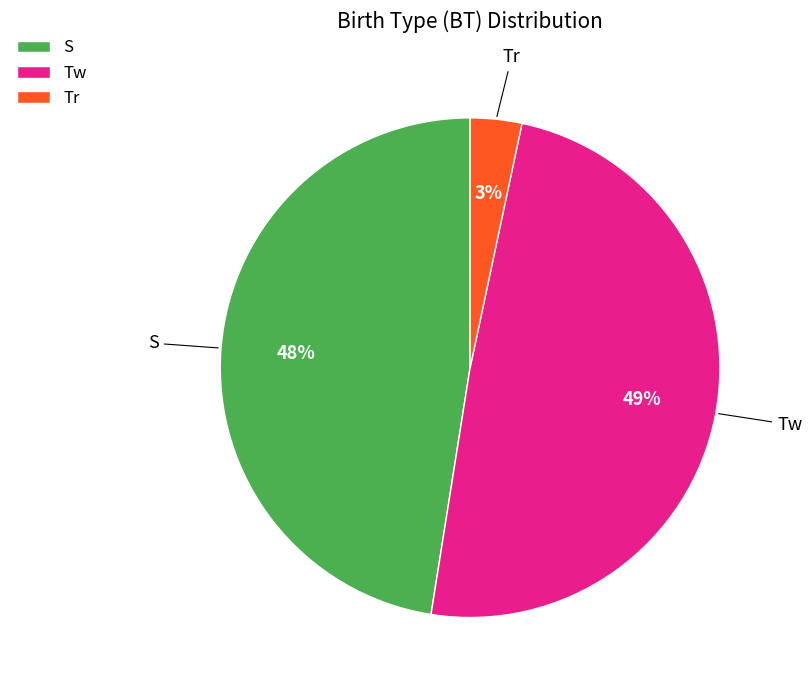

Which has a higher value, Tw or S?

Tw